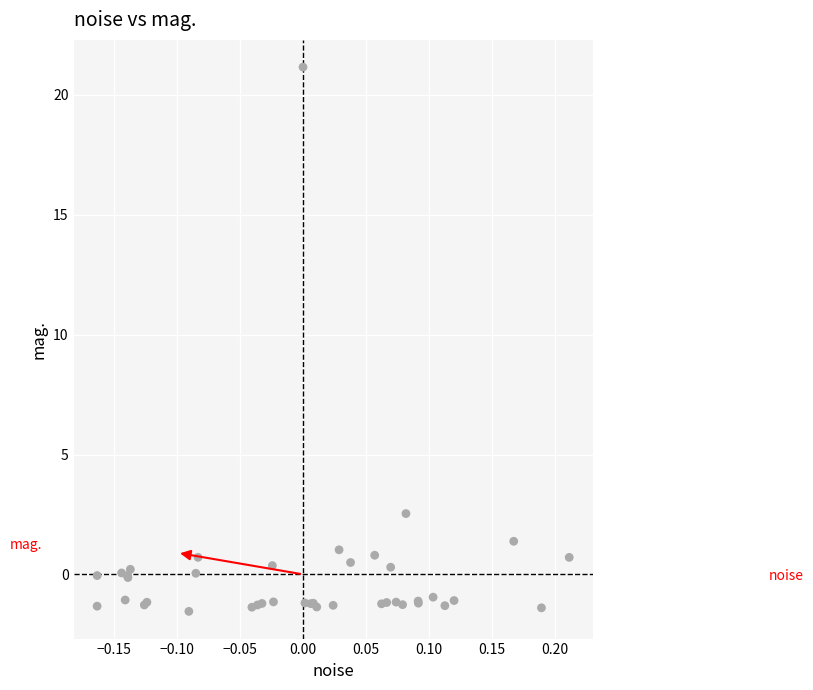

What Y value in the scatter plot is closest to 9?

2.5